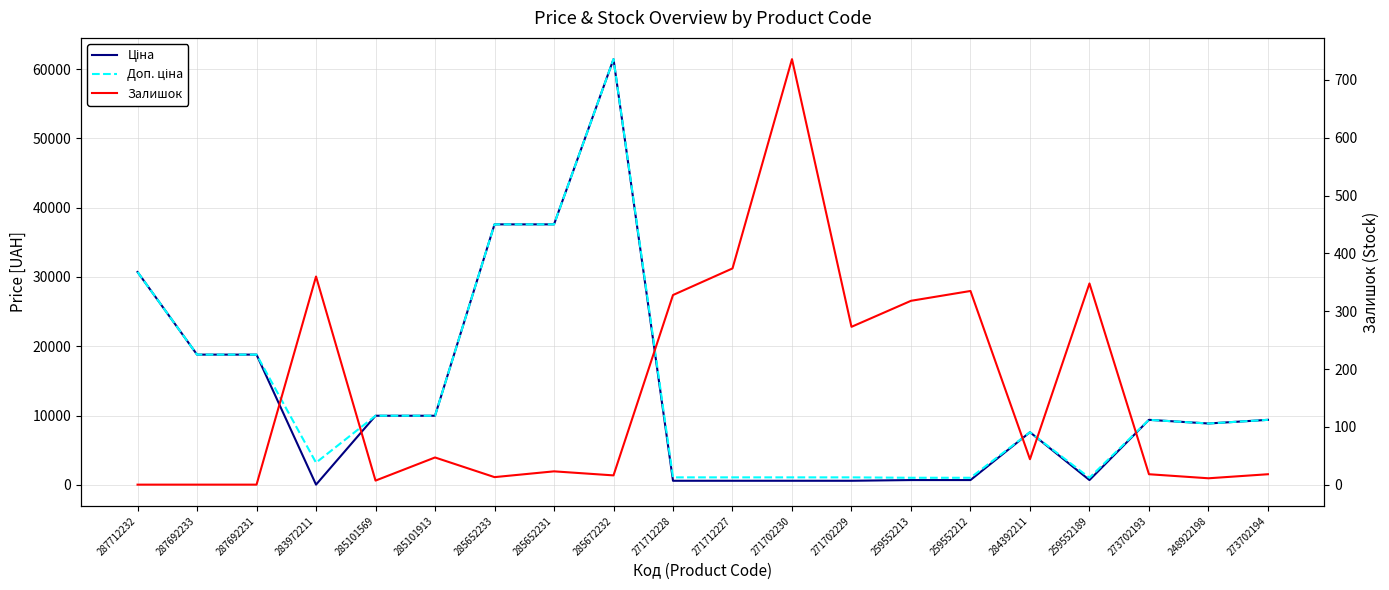

How many lines are shown in the chart?

3